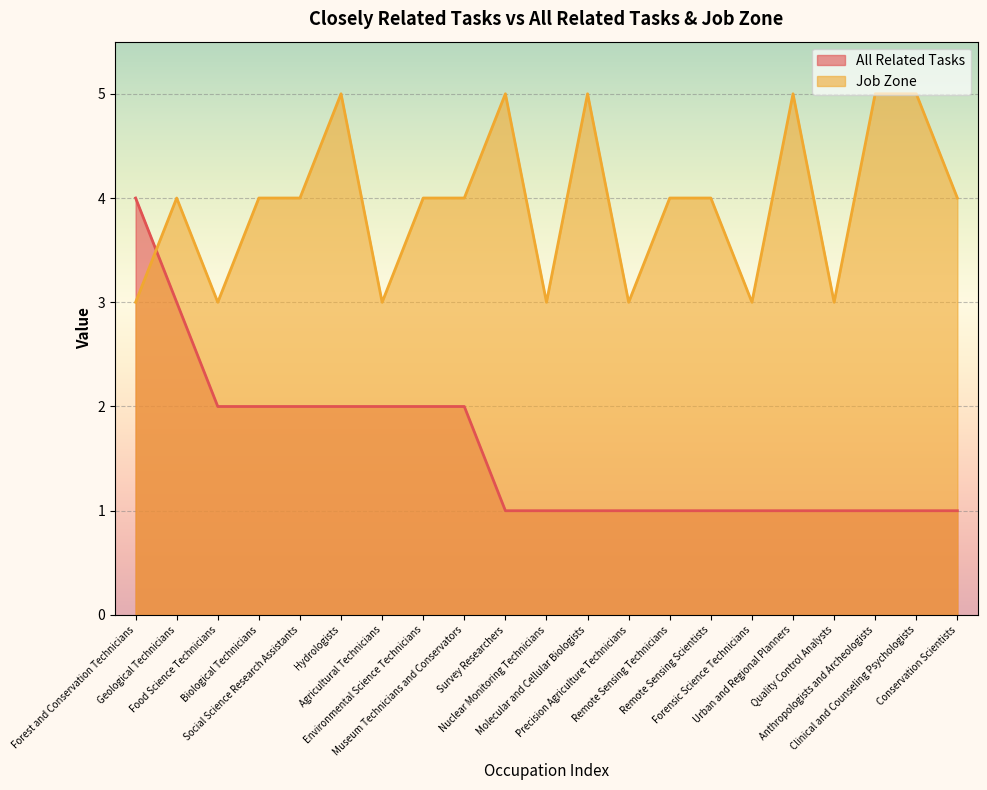

At Museum Technicians and Conservators, list the series in order from smallest to largest.

All Related Tasks, Job Zone